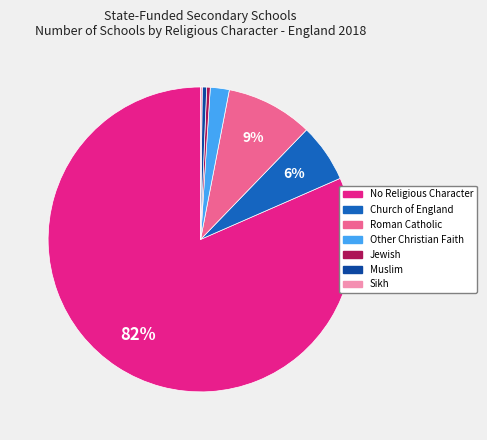

True or false: Church of England accounts for 6% of the total.

True